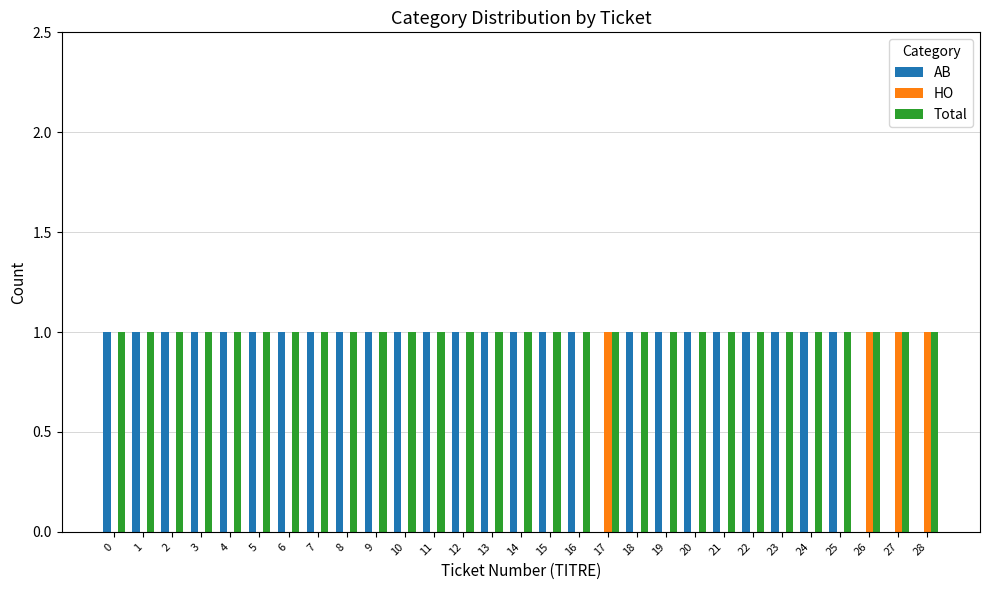

Reading left to right, what are all the values shown in this chart?

AB: 0=1	1=1	2=1	3=1	4=1	5=1	6=1	7=1	8=1	9=1	10=1	11=1	12=1	13=1	14=1	15=1	16=1	17=0	18=1	19=1	20=1	21=1	22=1	23=1	24=1	25=1	26=0	27=0	28=0
HO: 0=0	1=0	2=0	3=0	4=0	5=0	6=0	7=0	8=0	9=0	10=0	11=0	12=0	13=0	14=0	15=0	16=0	17=1	18=0	19=0	20=0	21=0	22=0	23=0	24=0	25=0	26=1	27=1	28=1
Total: 0=1	1=1	2=1	3=1	4=1	5=1	6=1	7=1	8=1	9=1	10=1	11=1	12=1	13=1	14=1	15=1	16=1	17=1	18=1	19=1	20=1	21=1	22=1	23=1	24=1	25=1	26=1	27=1	28=1